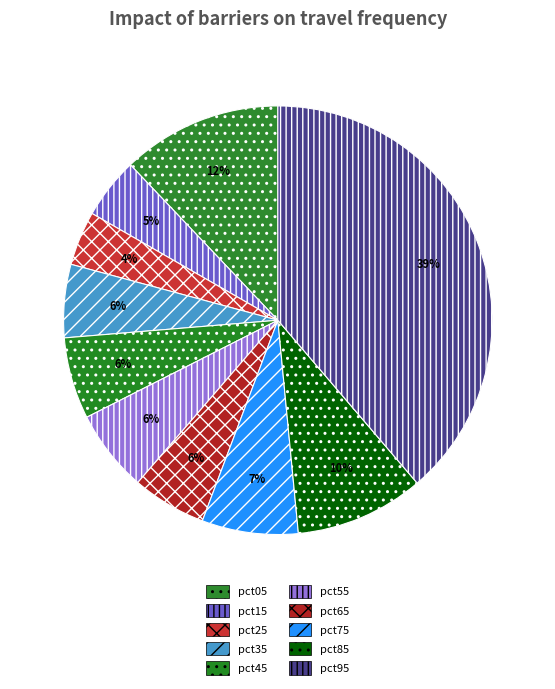

Is it true that pct95 is 39% of the pie?

True